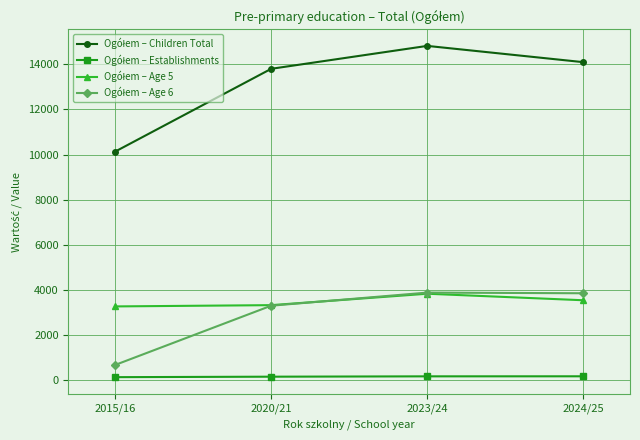

What is the maximum value shown in the chart?

14815